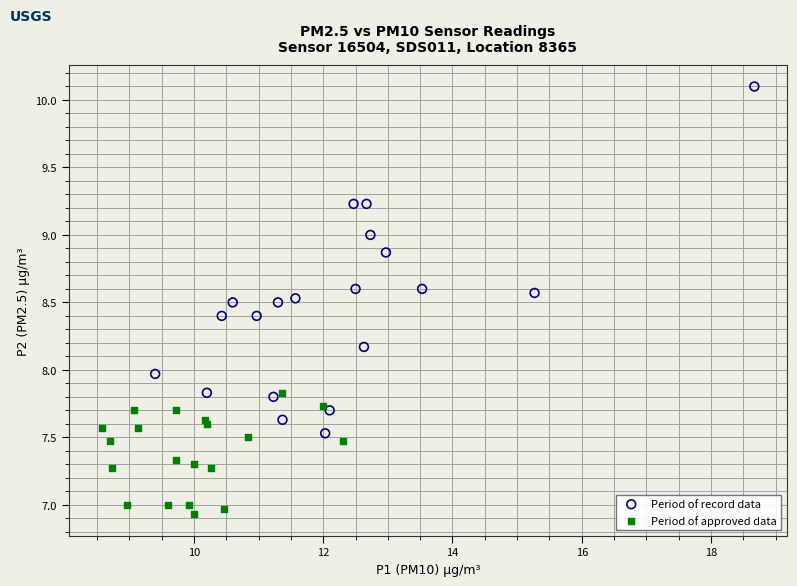

Which series has the largest Y range (max minus min)?

Period of record data